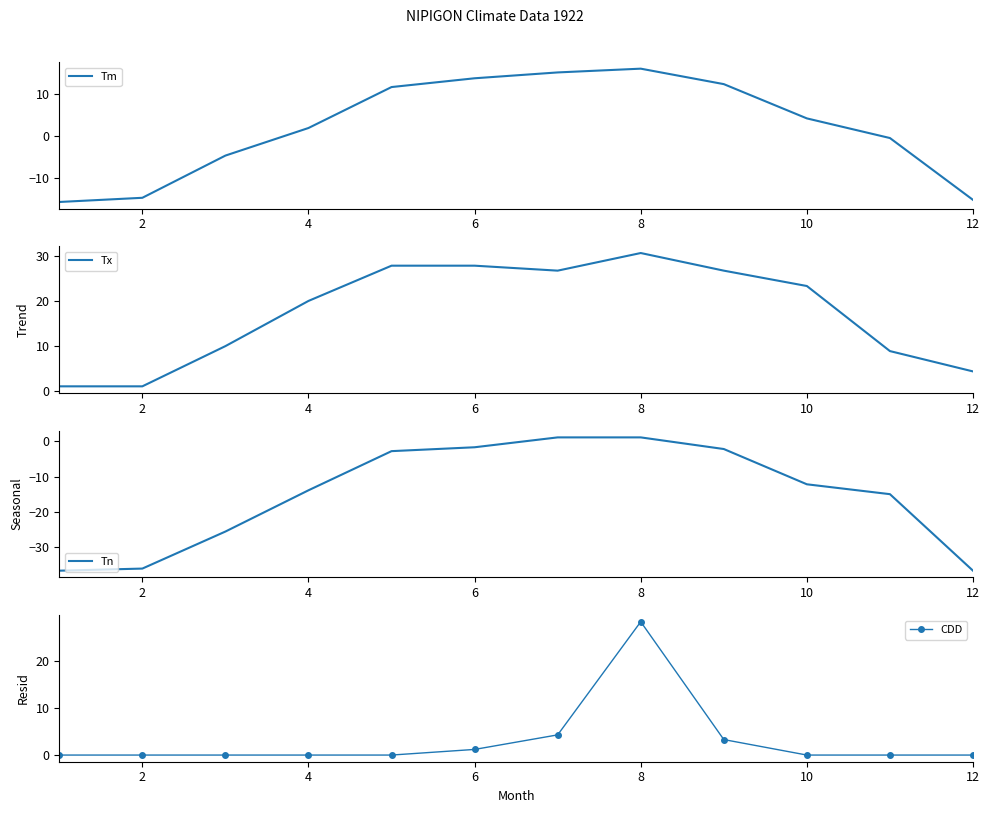

True or false: Tn and CDD intersect in this chart.

False